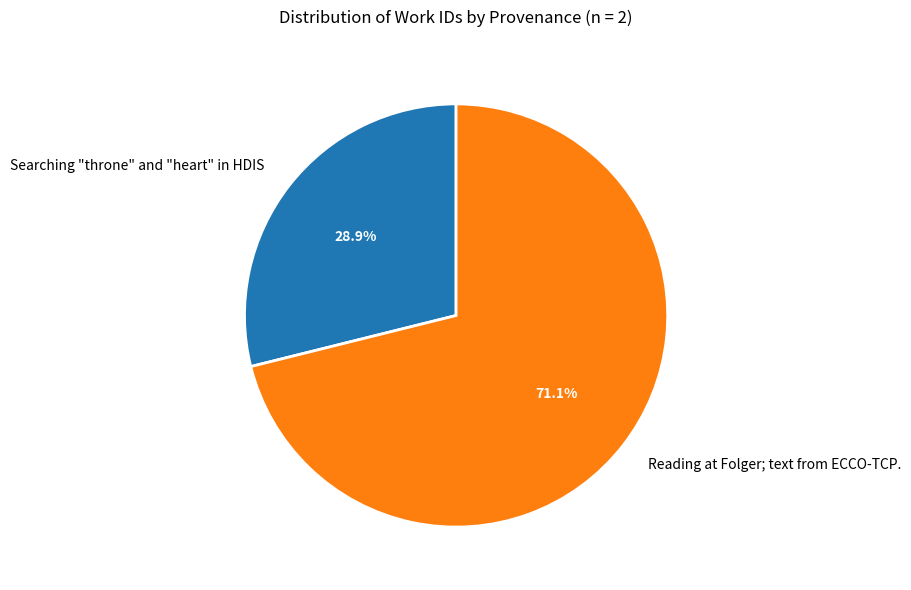

What percentage is the Reading at Folger; text from ECCO-TCP. slice, to the nearest percent?

71%